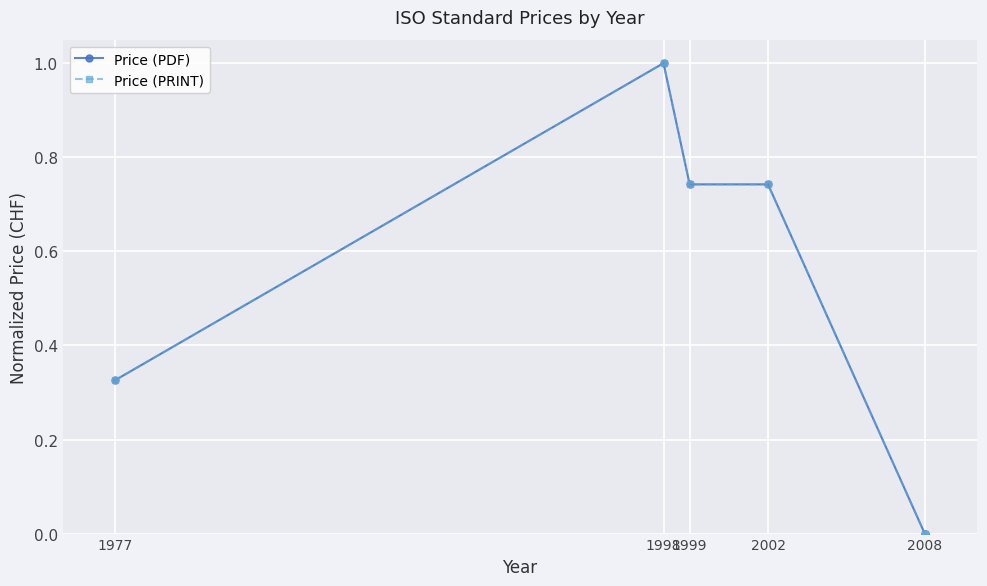

What is the label of the 3rd point from the left?

1999